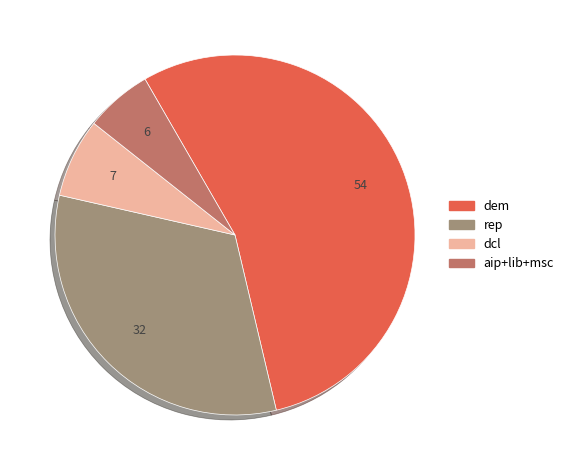

Is there a majority slice in this chart?

Yes